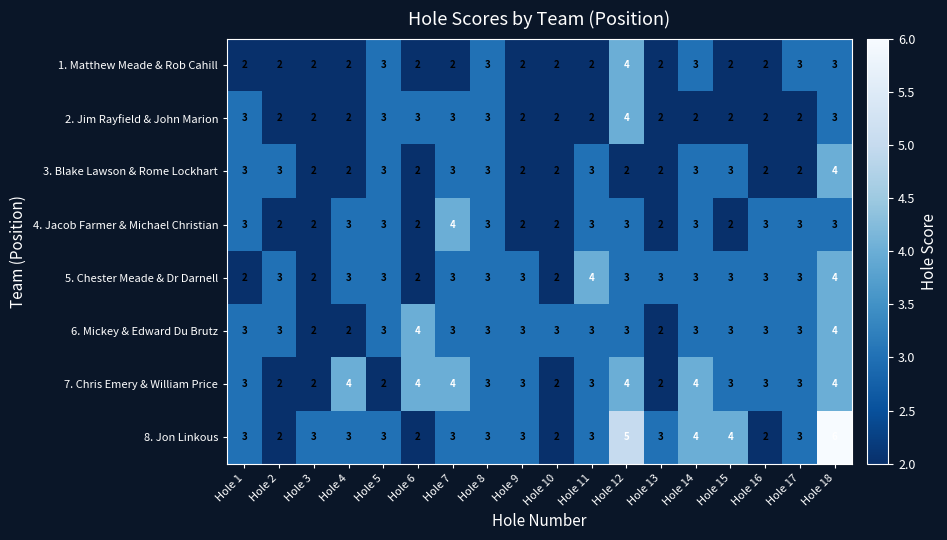

The 7. Chris Emery & William Price series shows 4 at Hole 4. True or false?

True